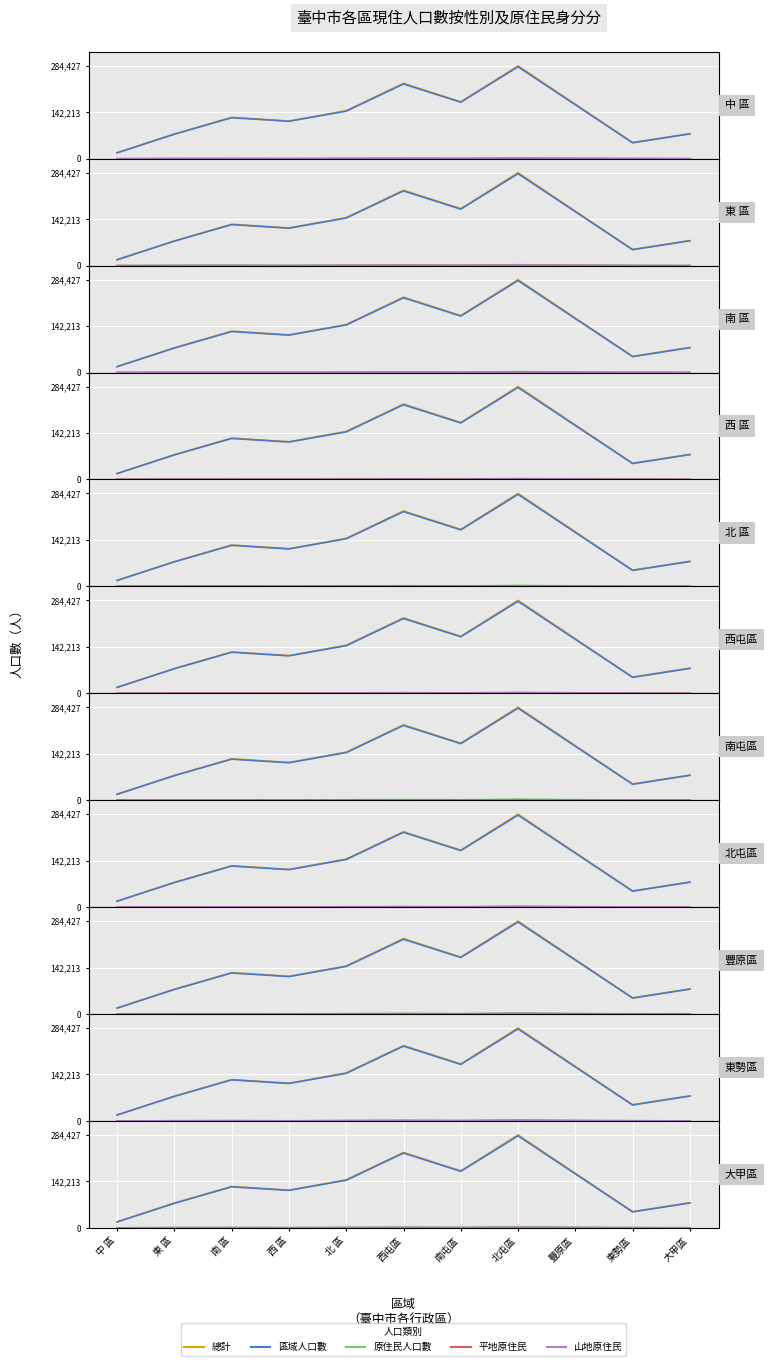

Is it true that 山地原住民 equals 253 at 大甲區?

False